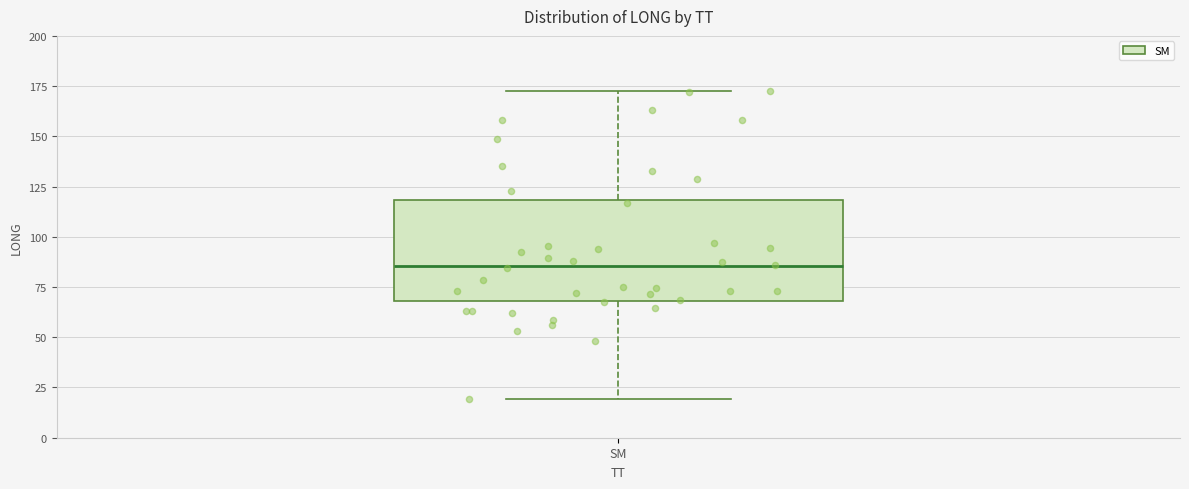

Where does the upper whisker of the box for SM end on the y-axis? The values are not printed on the chart, so give them approximately, as read against the axis.

170